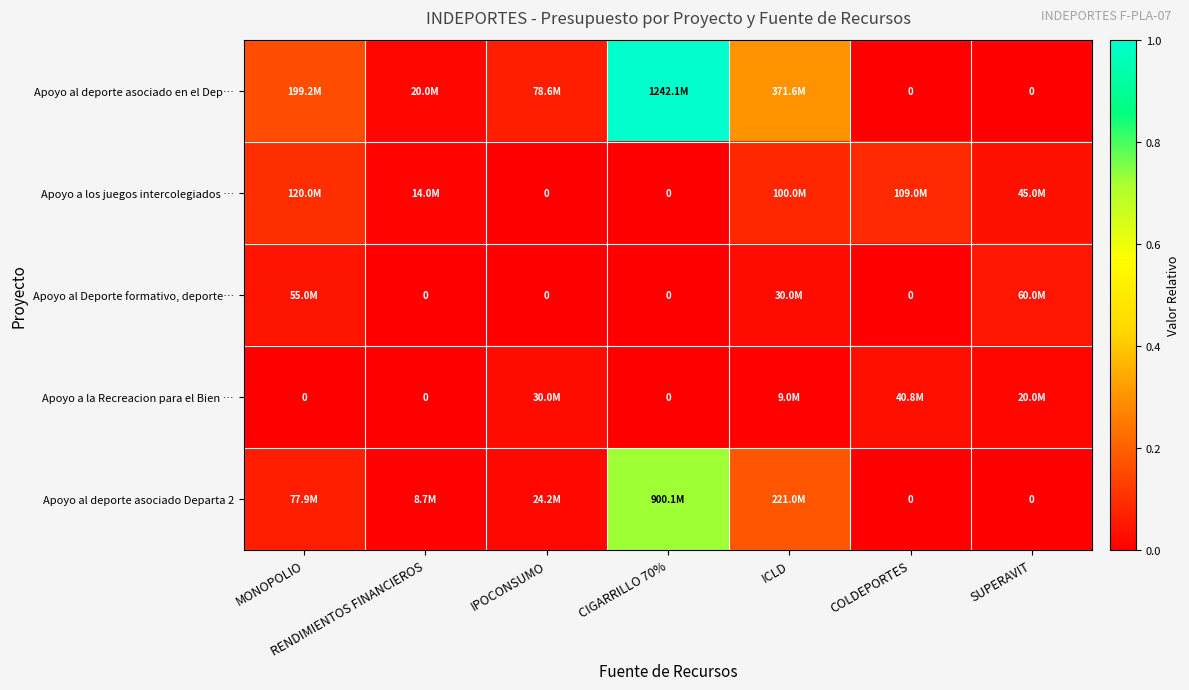

Which series has the widest spread of values?

Apoyo al deporte asociado en el Dep…